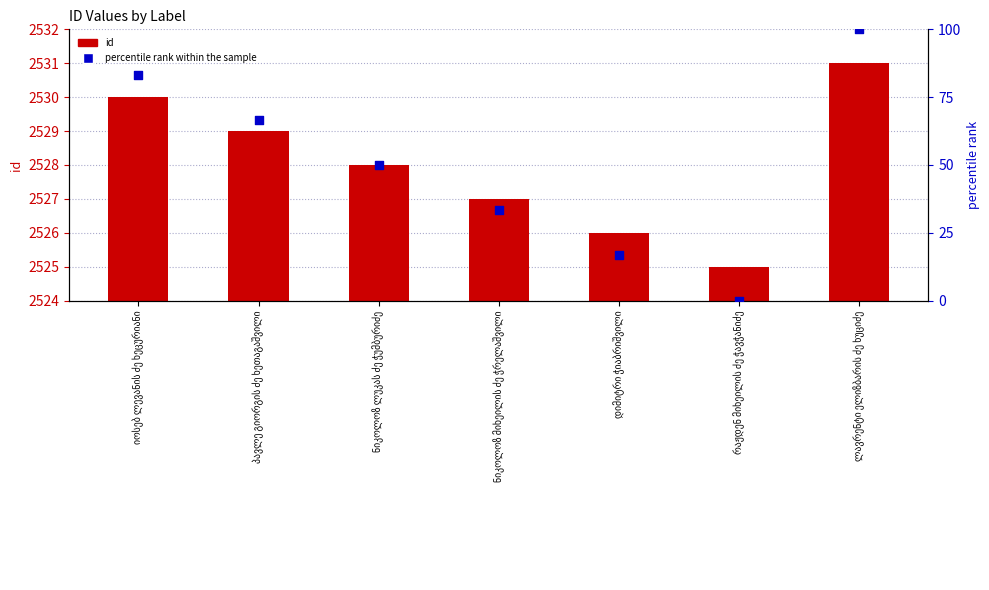

Which series contains the highest Y value?

id